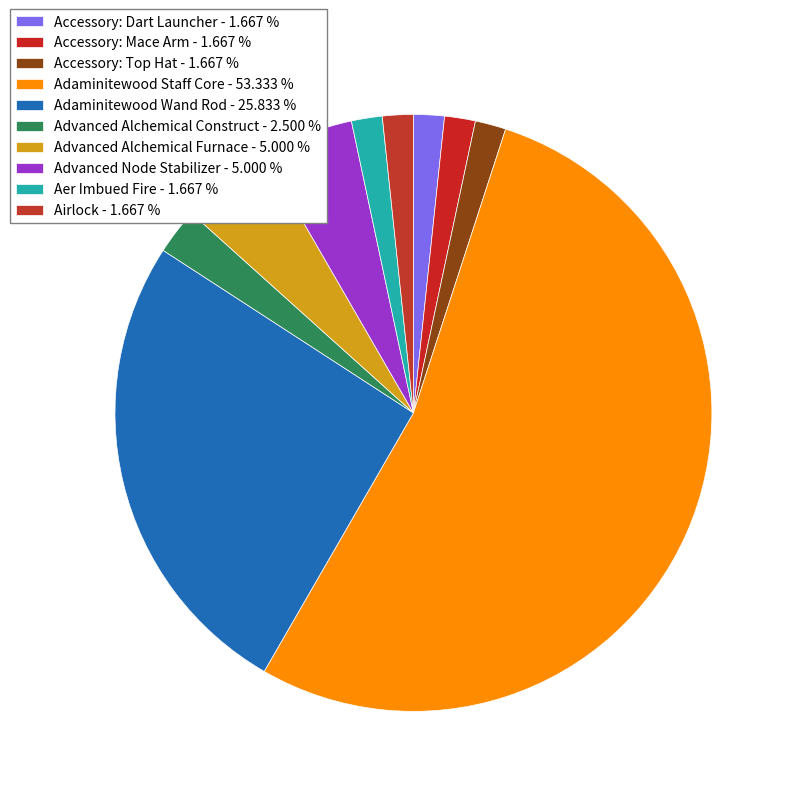

Does Airlock represent more than half of the total?

No